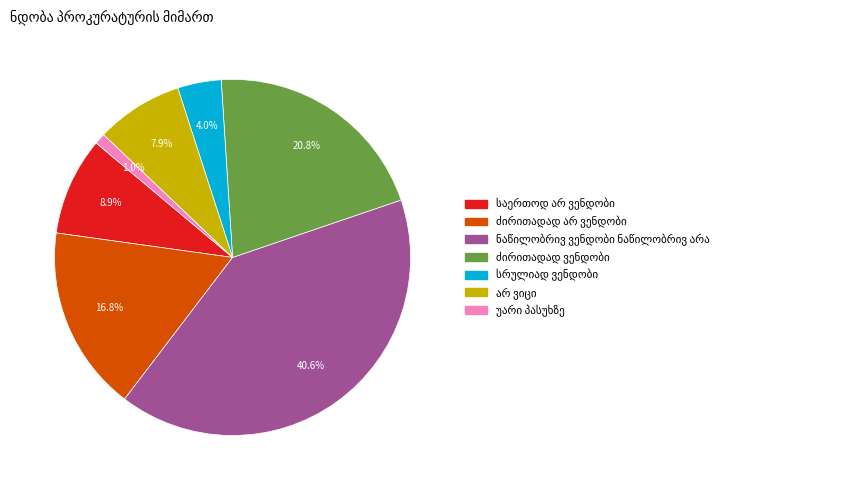

Is there a majority slice in this chart?

No